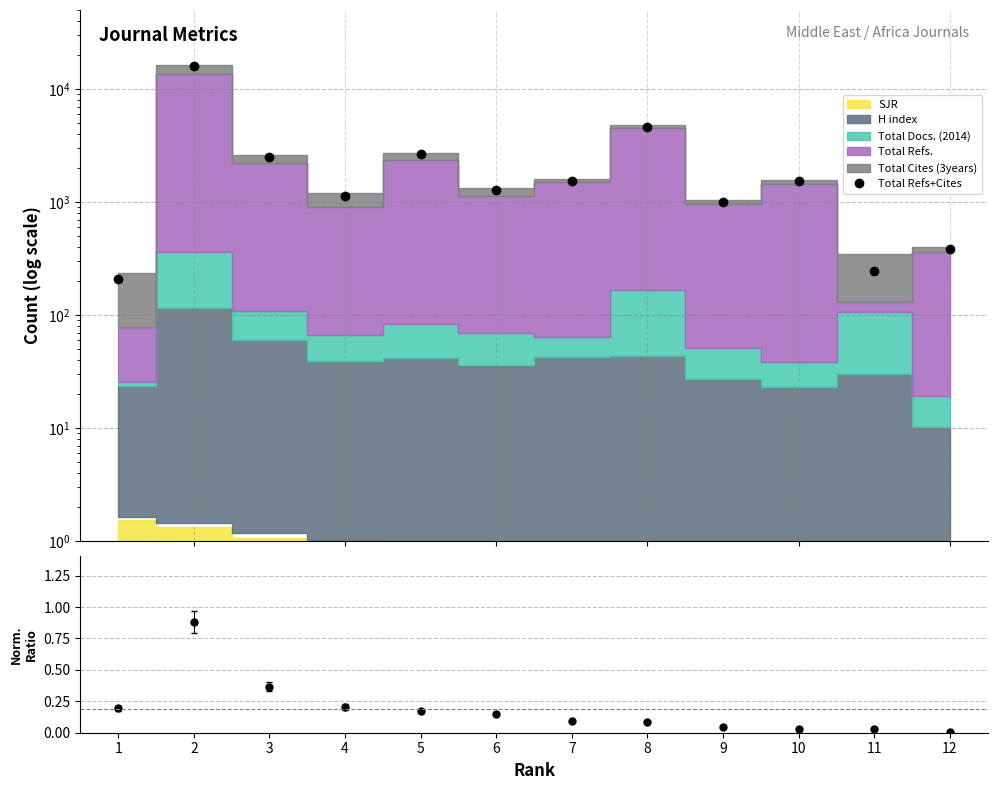

The value at 10 is 1525. True or false?

True